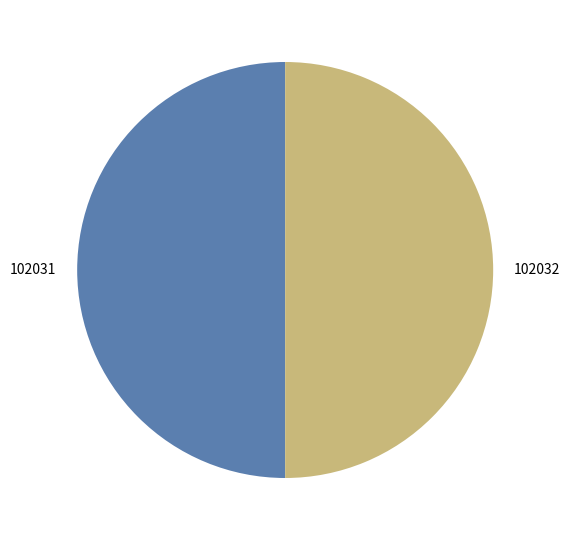

Is the sum of 102032 and 102031 greater than half?

Yes